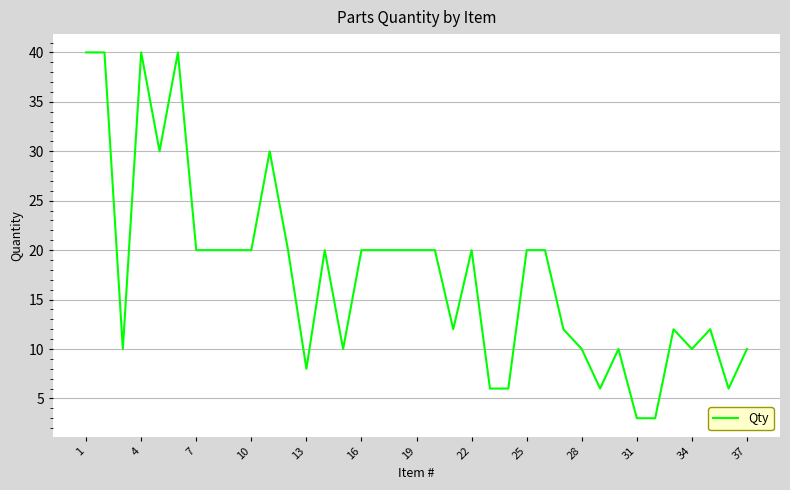

What is the greatest value displayed?

40